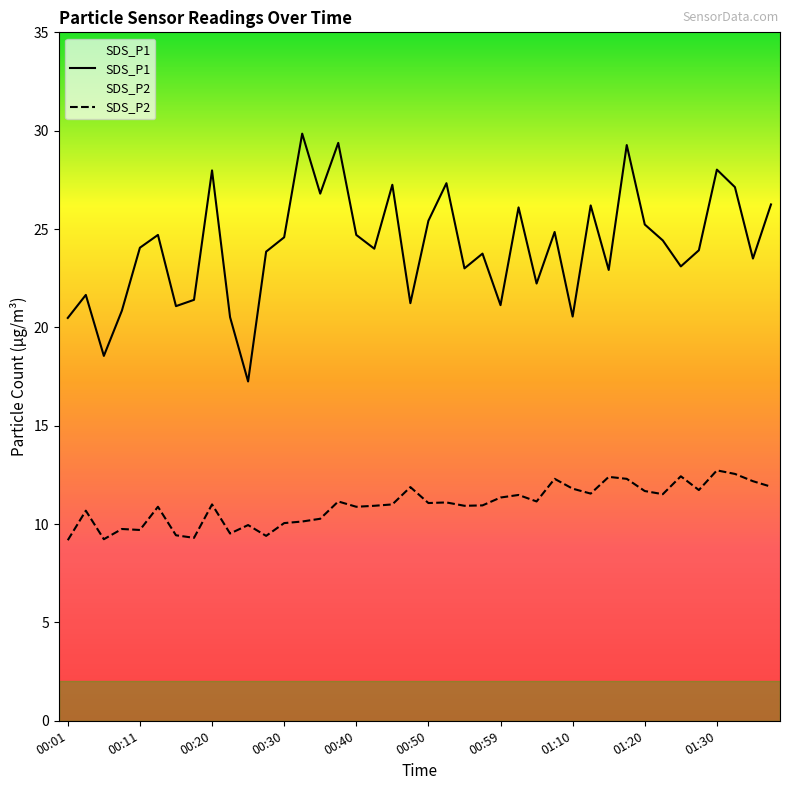

What is the value of the SDS_P1 point at the 5th from the left?

24.1